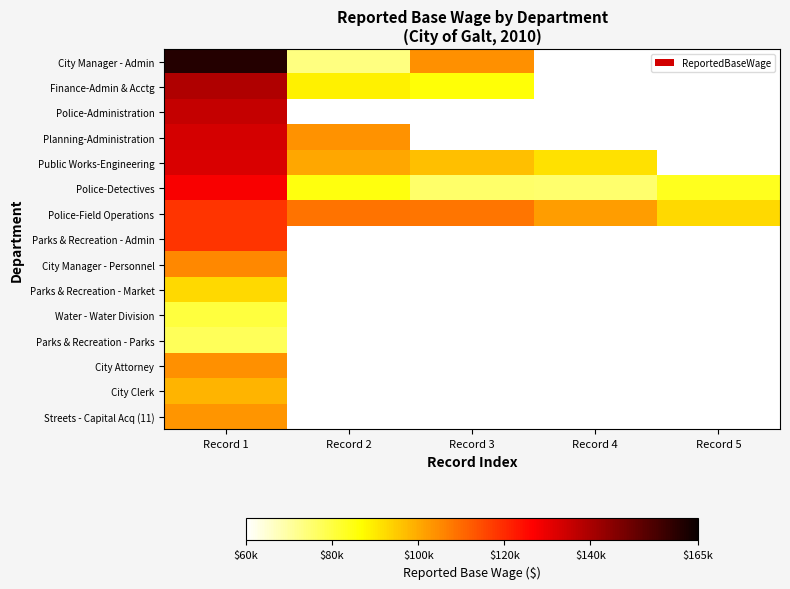

List the labels in order of City Manager - Personnel value, smallest first.

Record 1, Record 2, Record 3, Record 4, Record 5